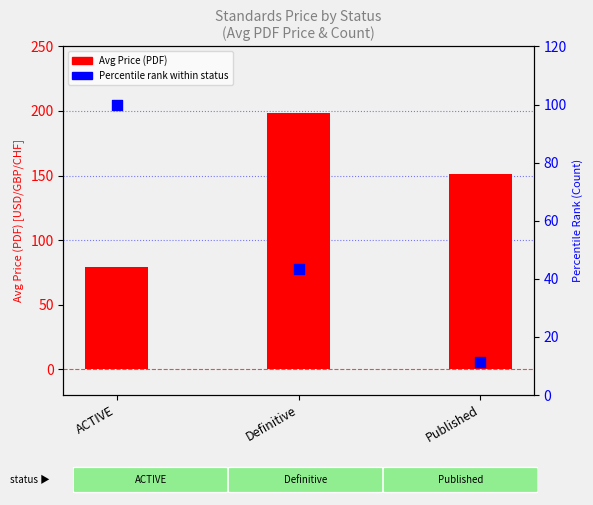

Which series contains the highest Y value?

Avg Price (PDF)